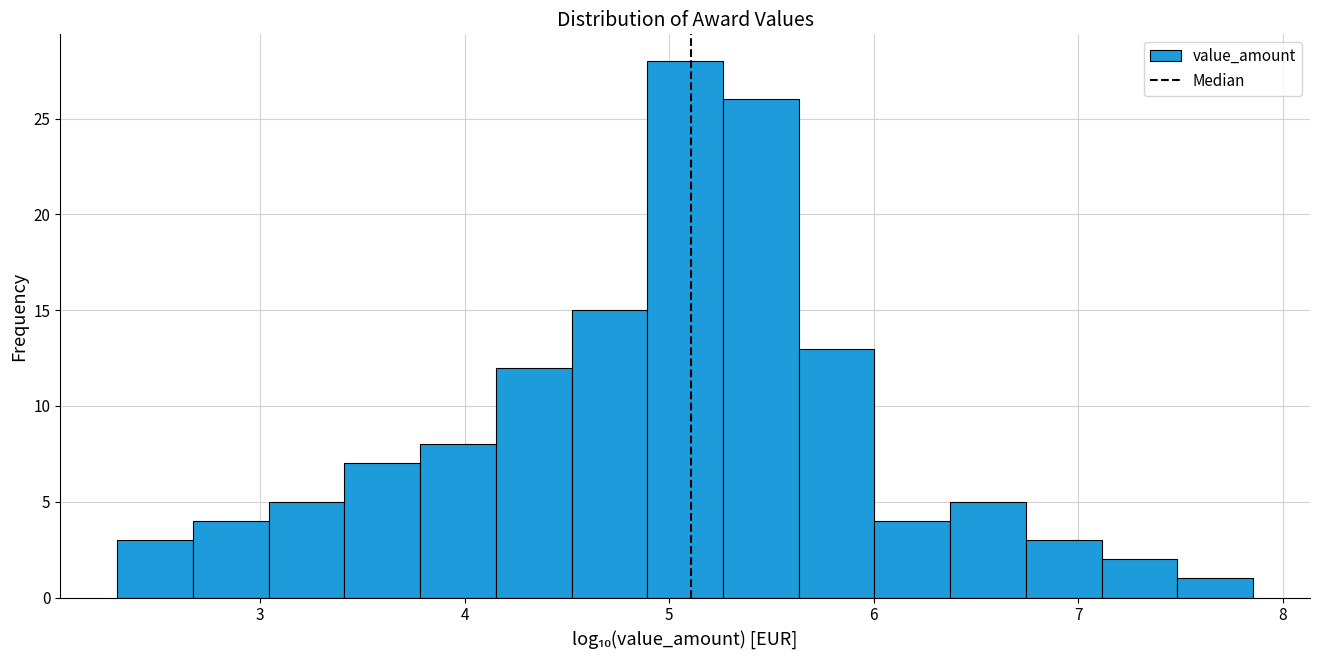

Read against the x-axis, roughly where is the centre of the tallest bar?

5.1